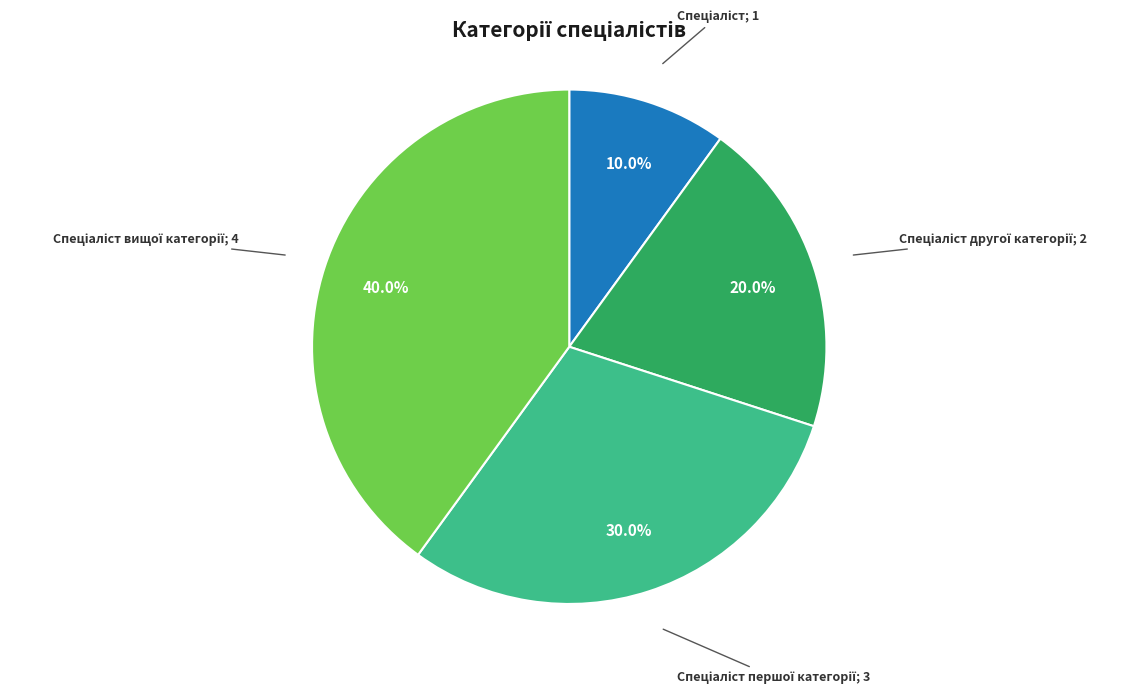

Does any single category account for the majority?

No